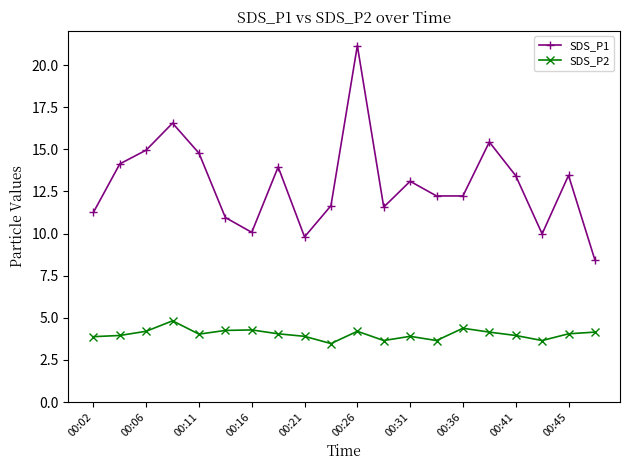

What is the value of the SDS_P1 point at the 7th from the left?

10.1